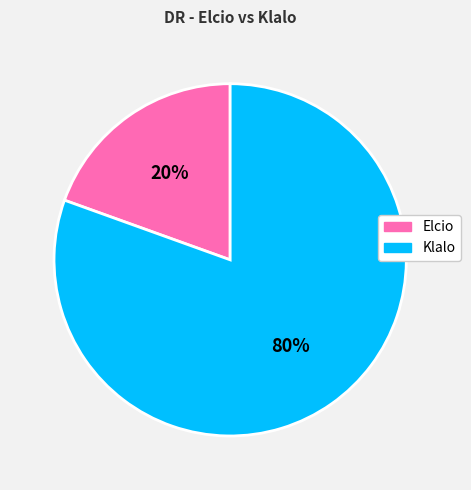

Count the number of slices in the pie.

2